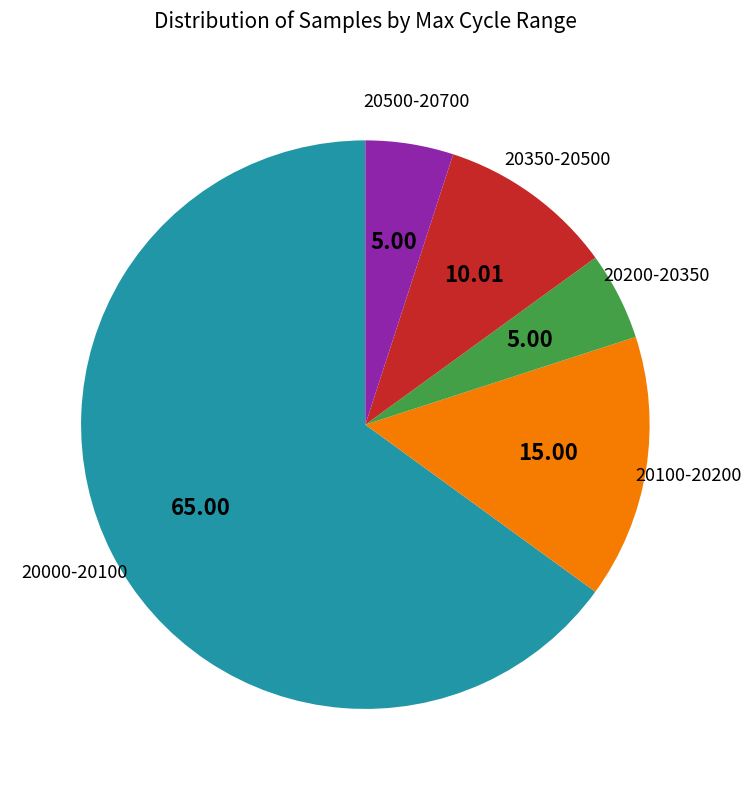

Is there any slice that represents more than half of the pie?

Yes